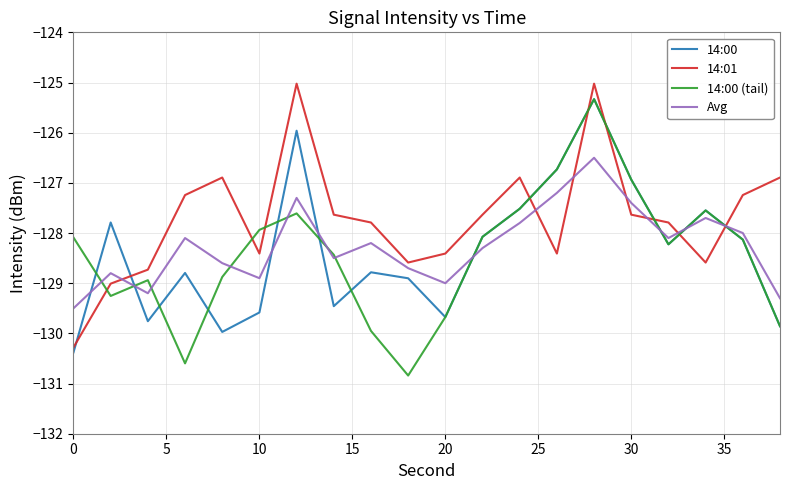

Which series ends up on top after the final intersection of 14:01 and Avg?

14:01